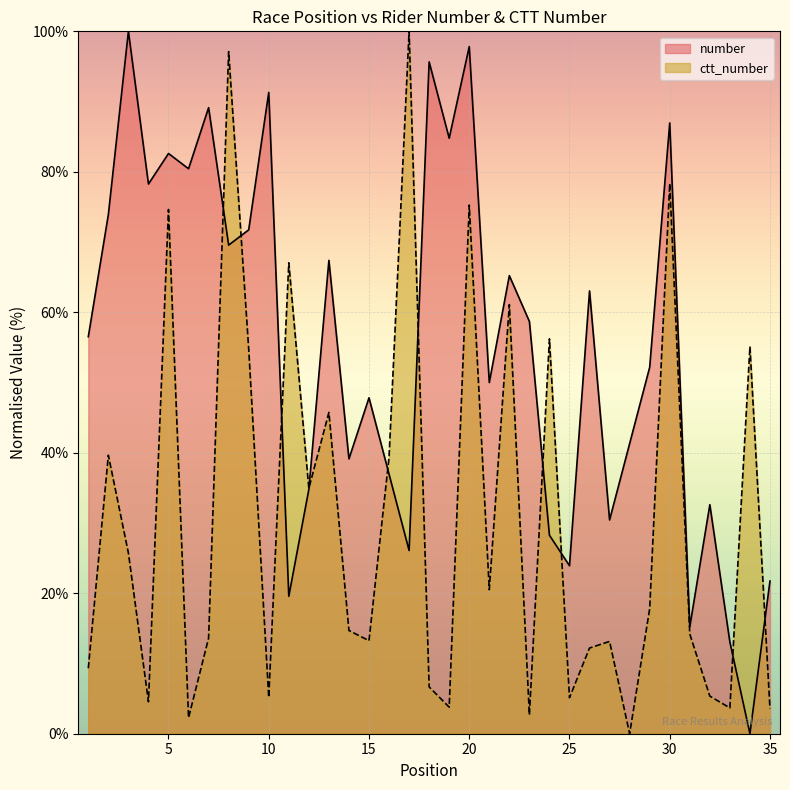

How many values in the number series are below 56?

17